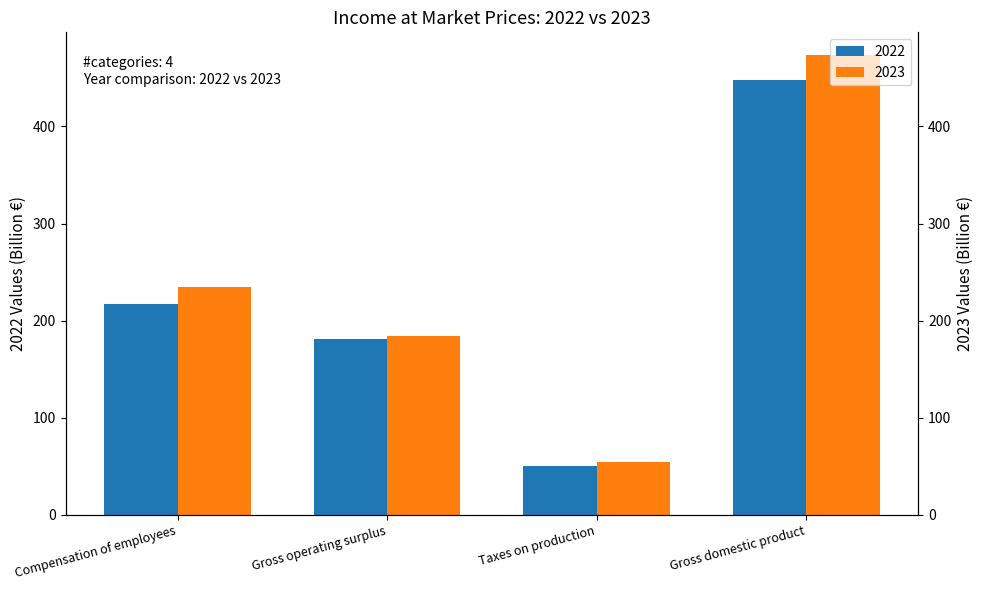

Rank the series by their maximum value, from lowest to highest.

2022, 2023